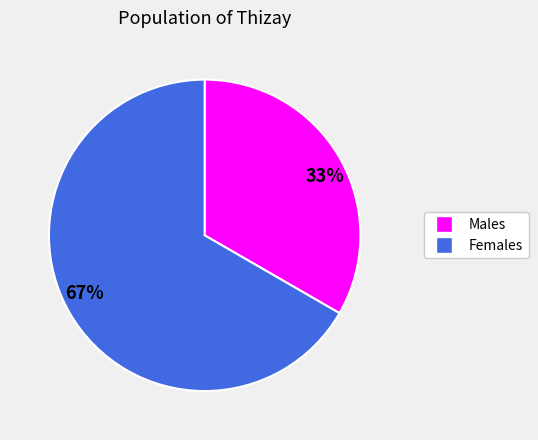

To the nearest percent, what is the average slice percentage?

50%